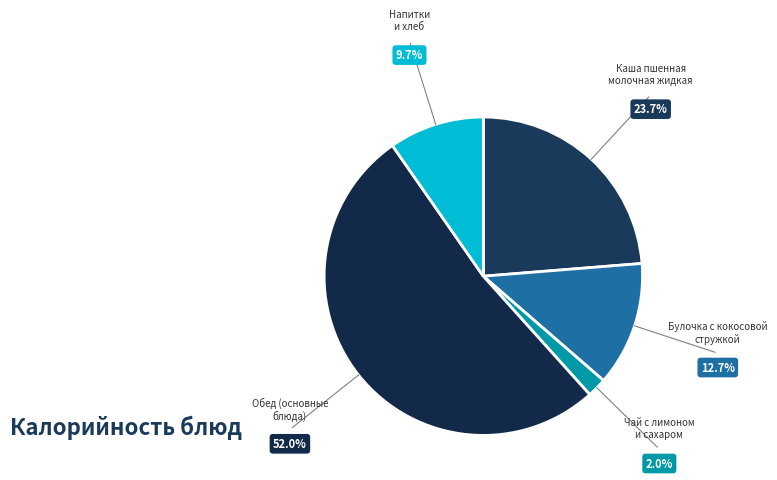

Which category has the smallest portion of the pie?

Чай с лимоном и сахаром